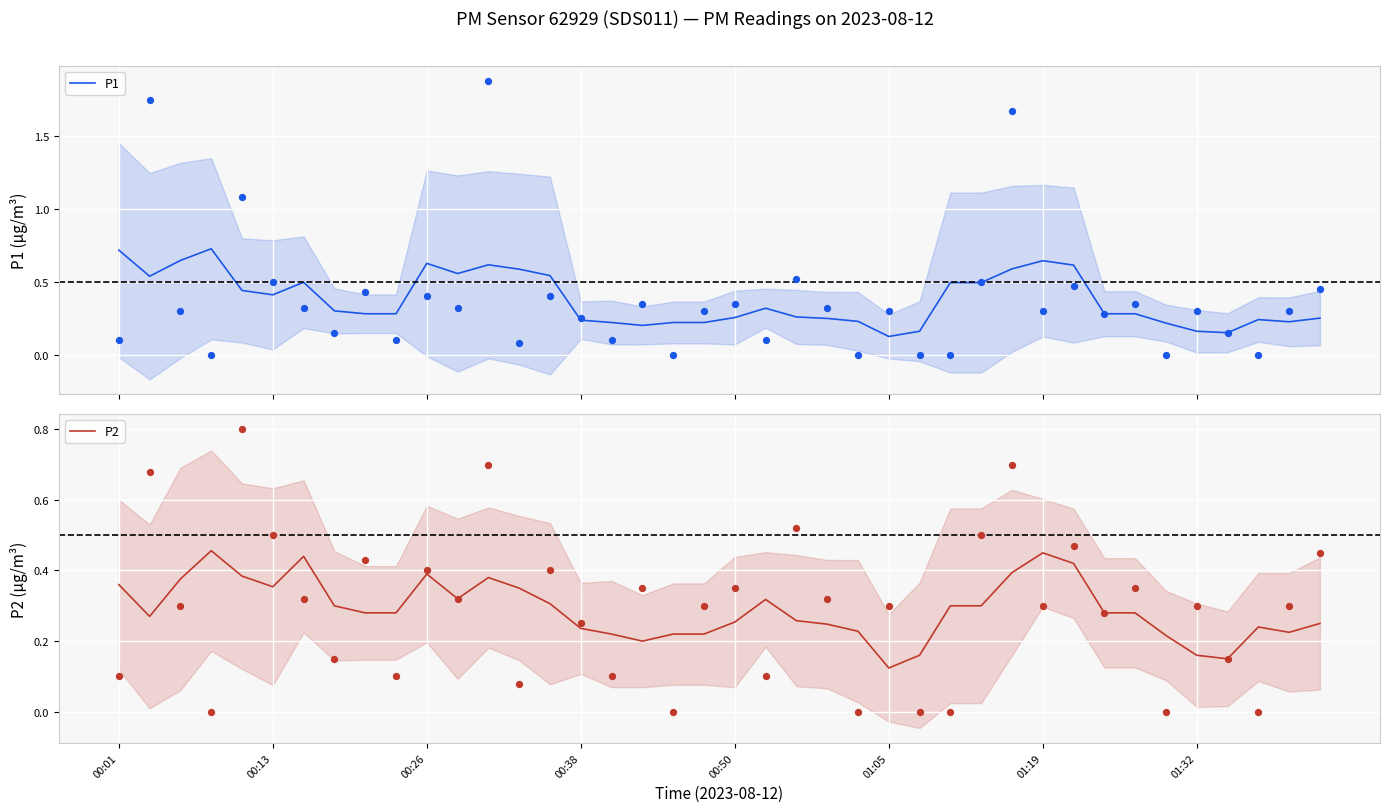

Which series has the widest spread of Y values?

P1